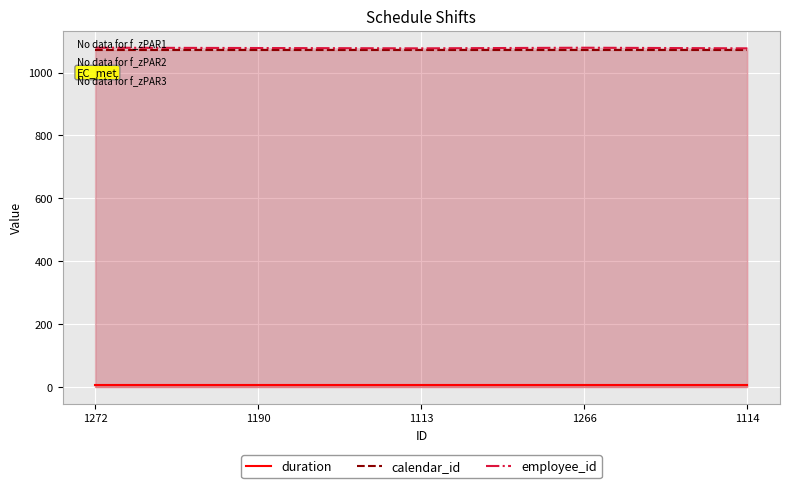

The calendar_id series shows 1919 at 1113. True or false?

False